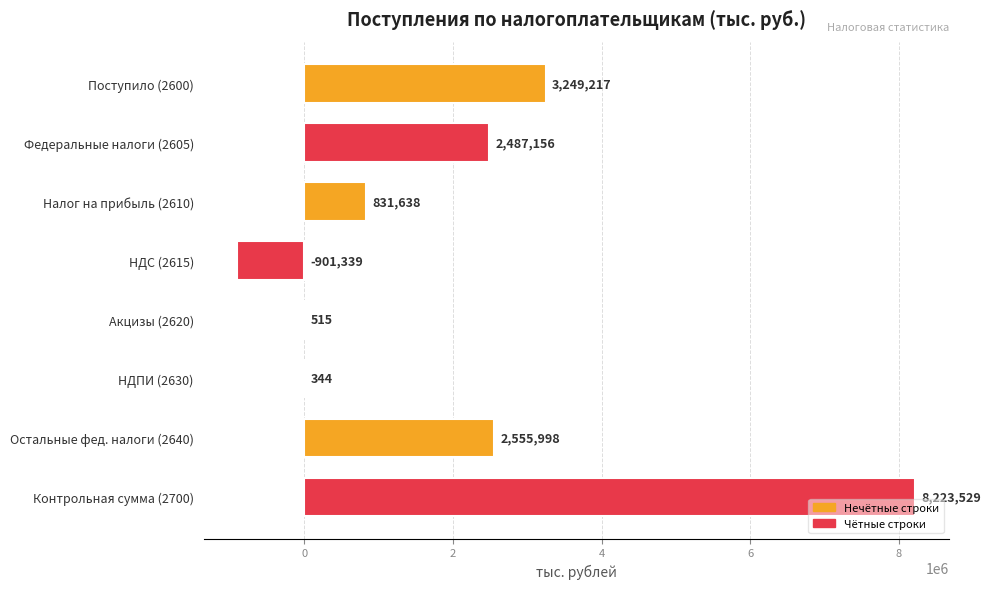

Which label corresponds to the largest value in the chart?

Контрольная сумма (2700)